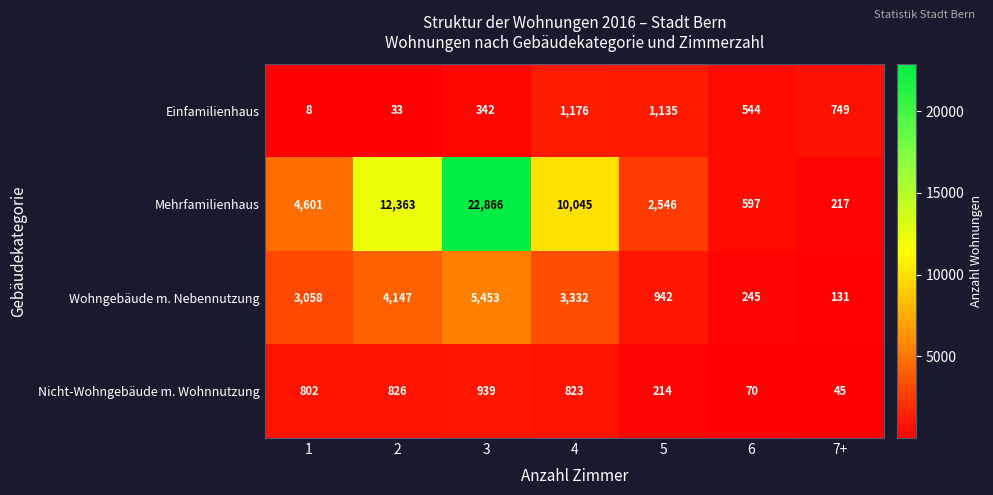

The value of Mehrfamilienhaus at 6 is 597. True or false?

True